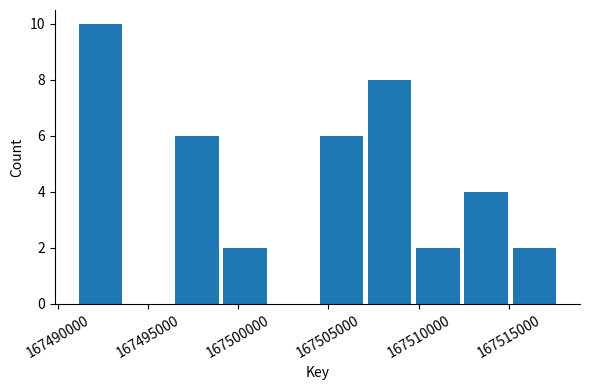

How tall is the bar that spans 167507000 to 167510000 on the x-axis? Neither the bar edges nor the heights are printed on the chart, so give them approximately, as read against the axes.

8